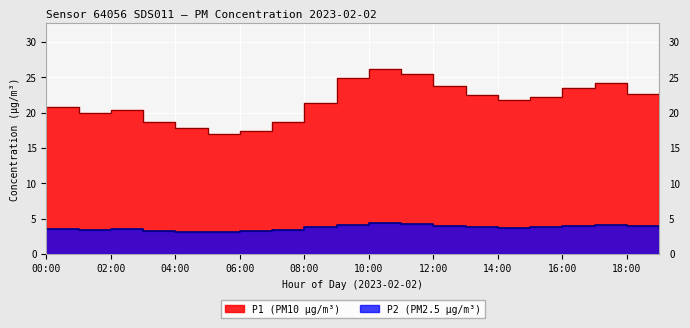

Count the number of categories in the chart.

20